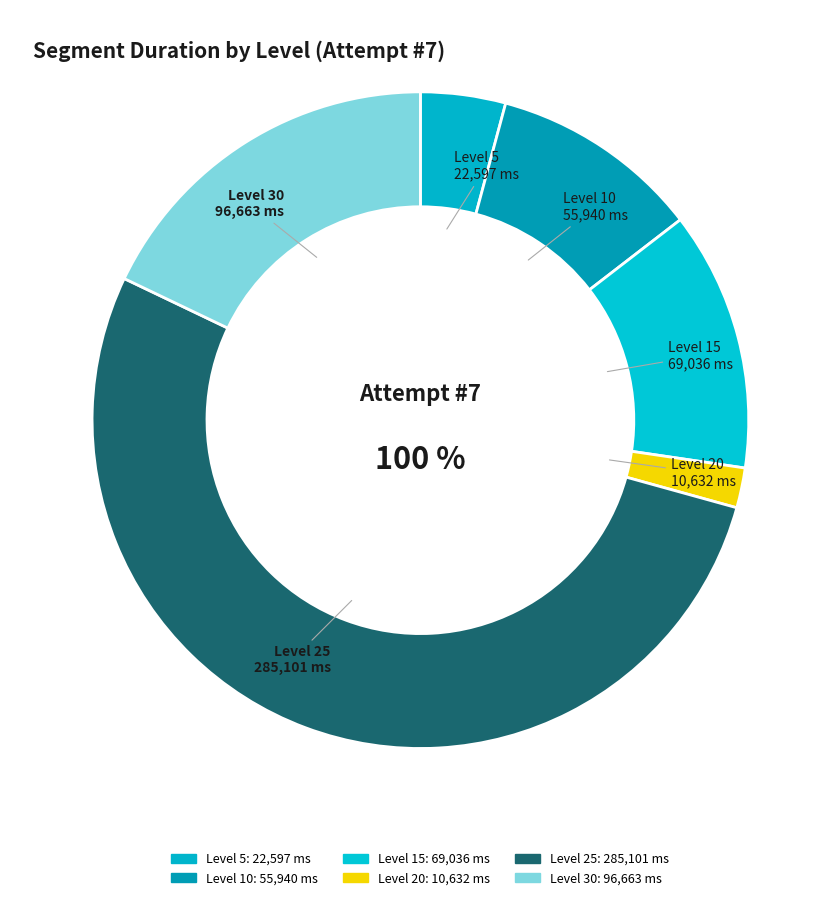

To the nearest percent, what portion does Level 30 represent?

18%